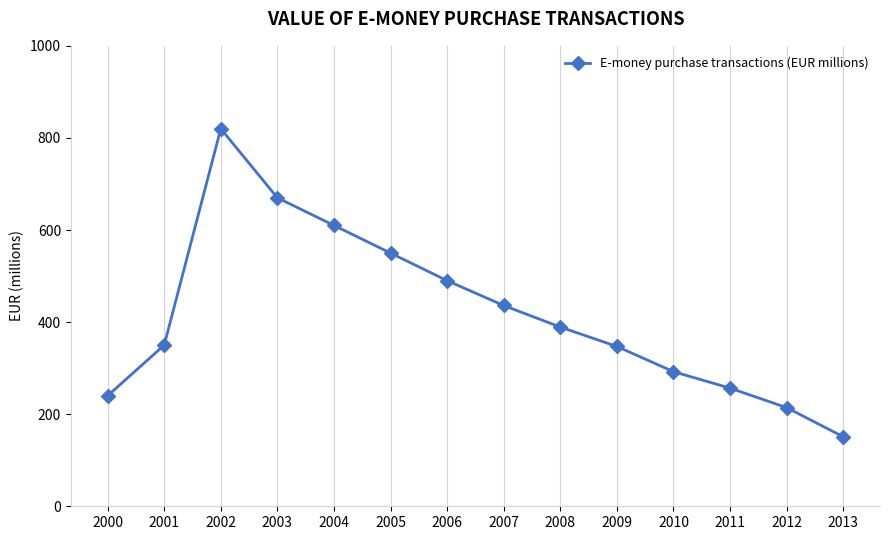

What is the change in value from 2005 to 2011?

-293.4